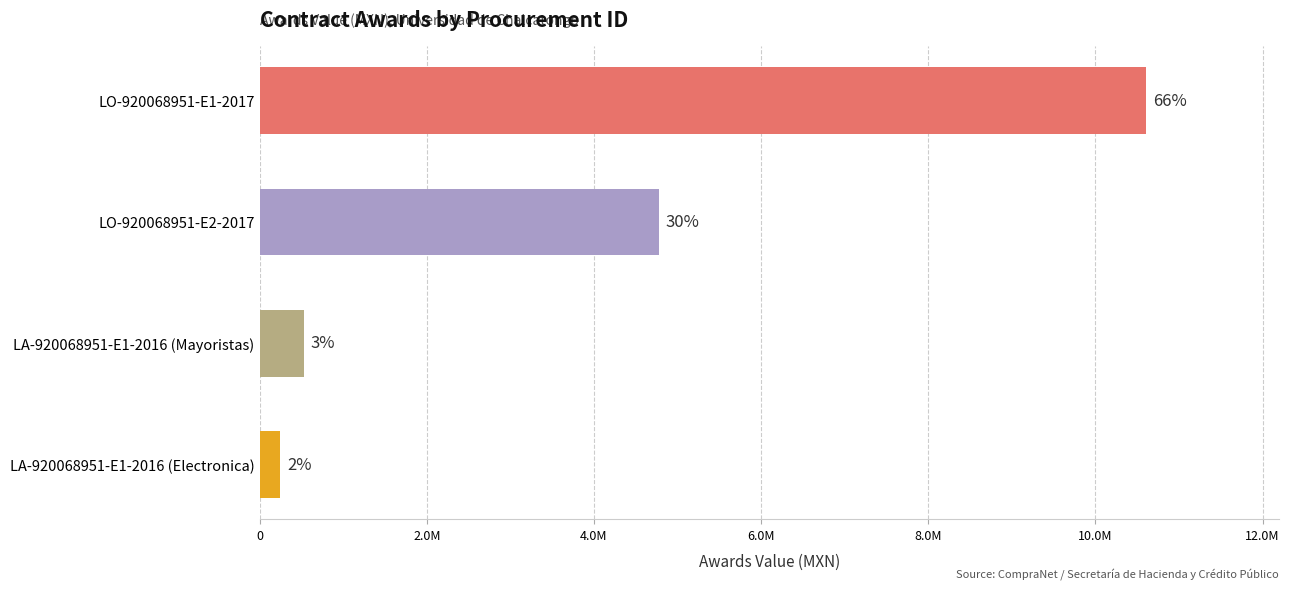

What is the minimum value shown in the chart?

248030.7